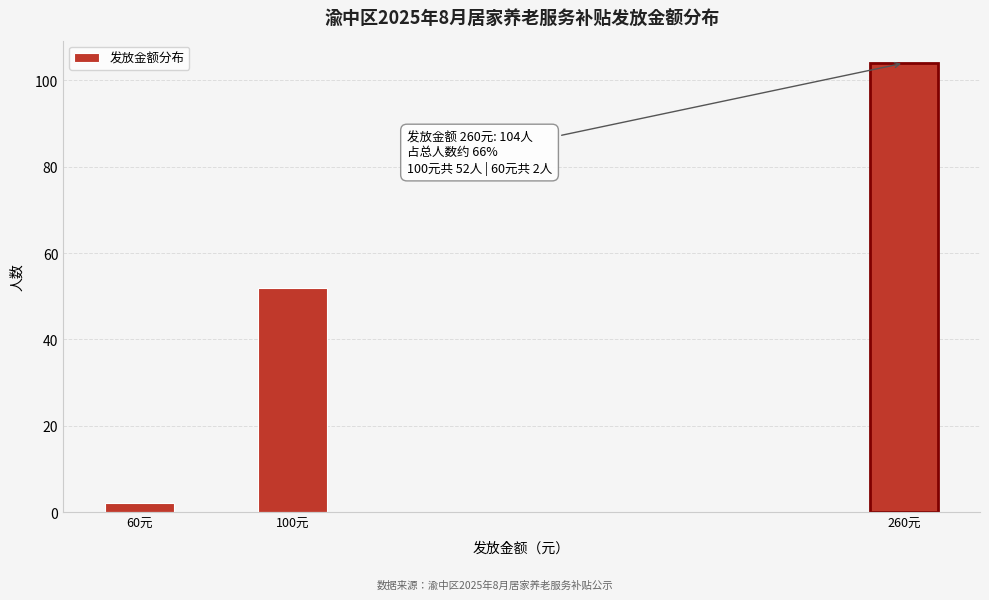

Reading right to left, extract all data points from this chart.

104	52	2